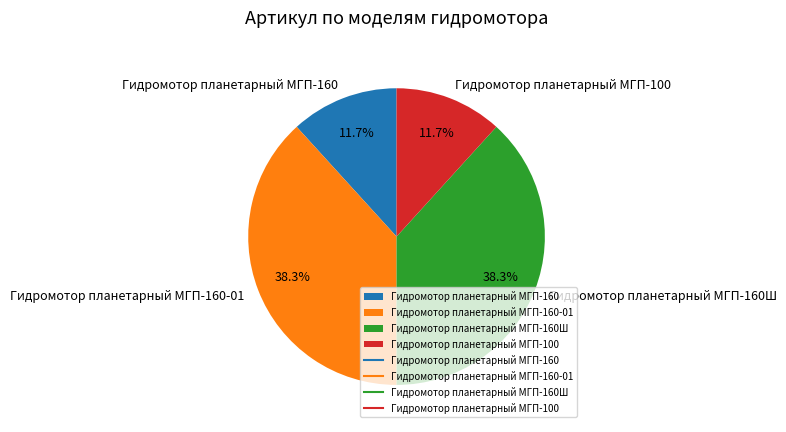

Does any single category account for the majority?

No